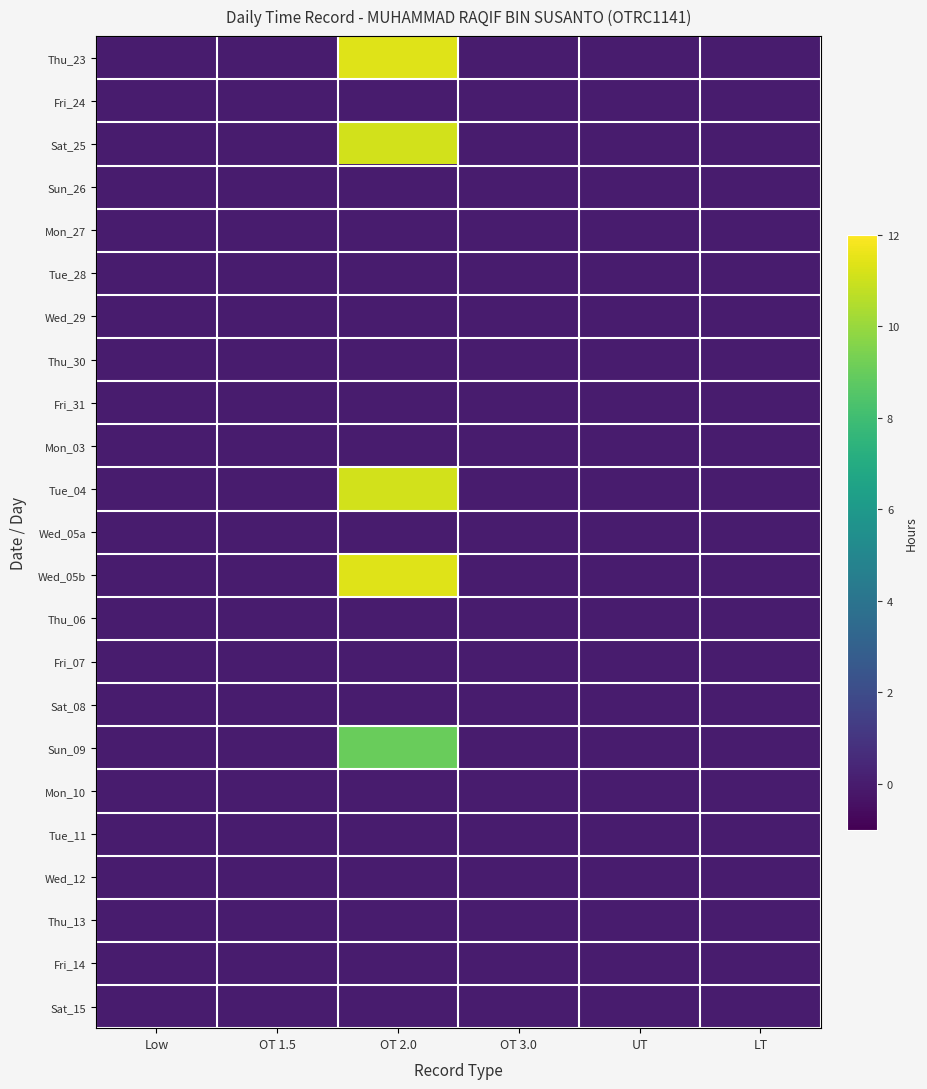

List the series in order of their peak value, highest first.

Wed_05b, Thu_23, Sat_25, Tue_04, Sun_09, Fri_24, Sun_26, Mon_27, Tue_28, Wed_29, Thu_30, Fri_31, Mon_03, Wed_05a, Thu_06, Fri_07, Sat_08, Mon_10, Tue_11, Wed_12, Thu_13, Fri_14, Sat_15